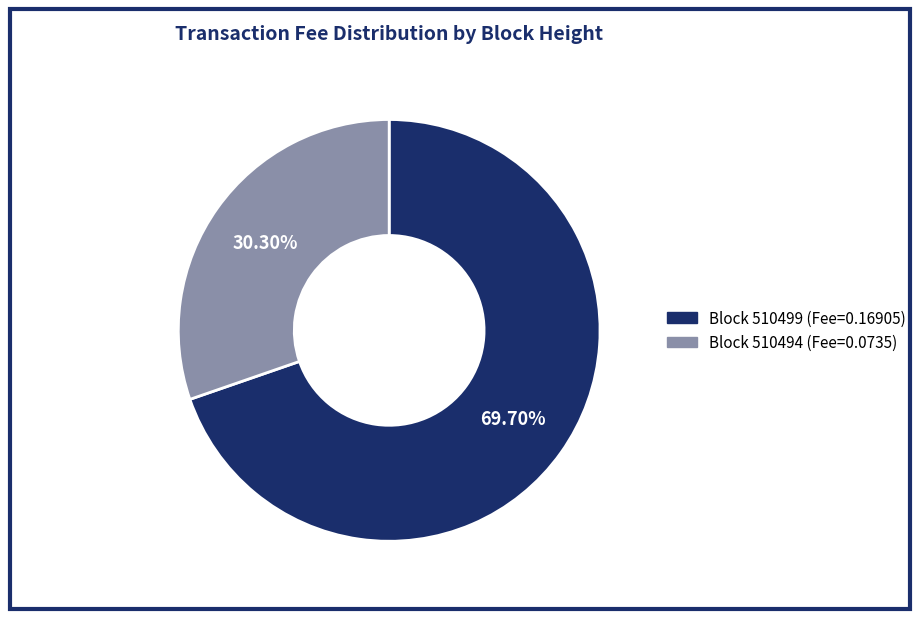

Which has a higher value, Block 510499 (Fee=0.16905) or Block 510494 (Fee=0.0735)?

Block 510499 (Fee=0.16905)